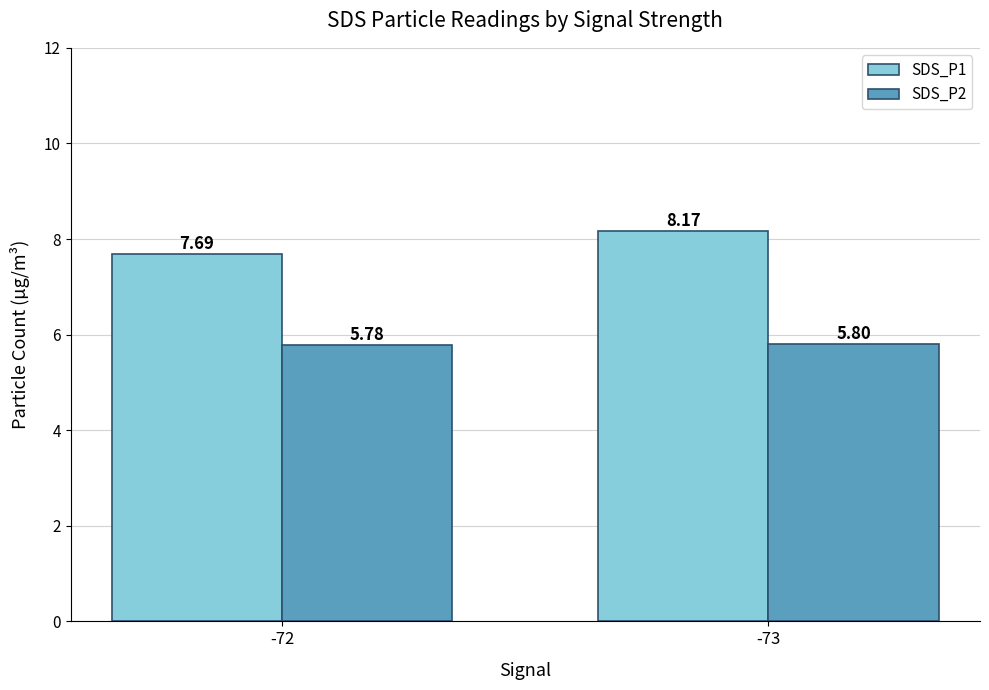

True or false: SDS_P1 has a value of 7.7 at -72.

True